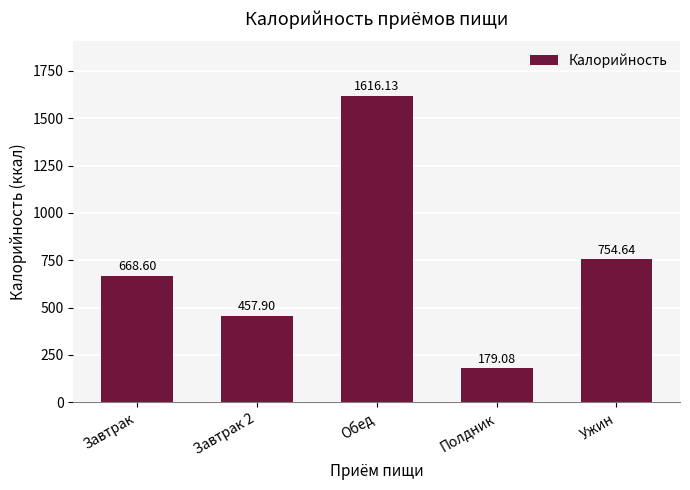

Reading left to right, extract all data points from this chart.

Завтрак=668.6	Завтрак 2=457.9	Обед=1616.1	Полдник=179.1	Ужин=754.6